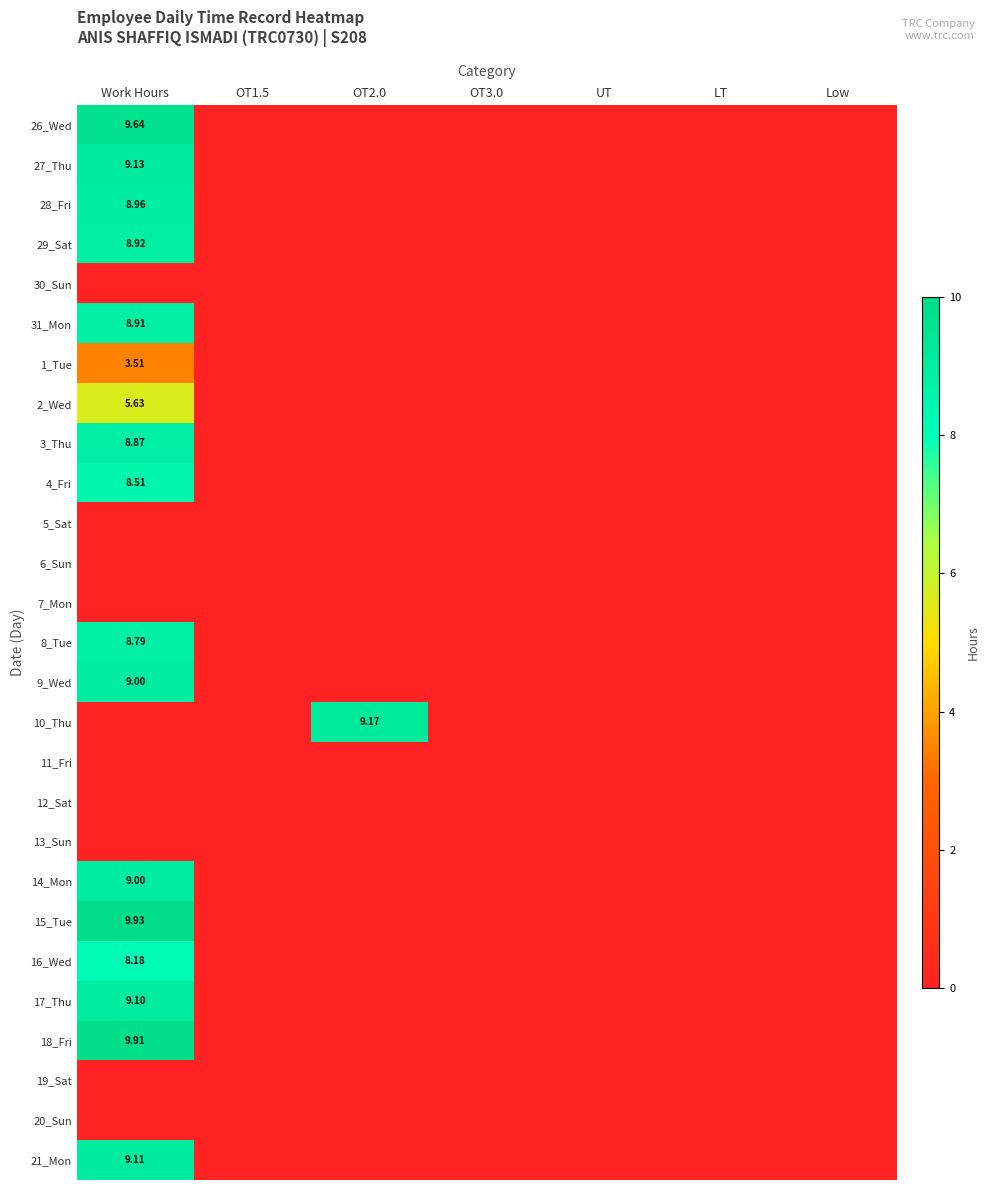

True or false: 10_Thu has a value of 0.0 at Low.

True